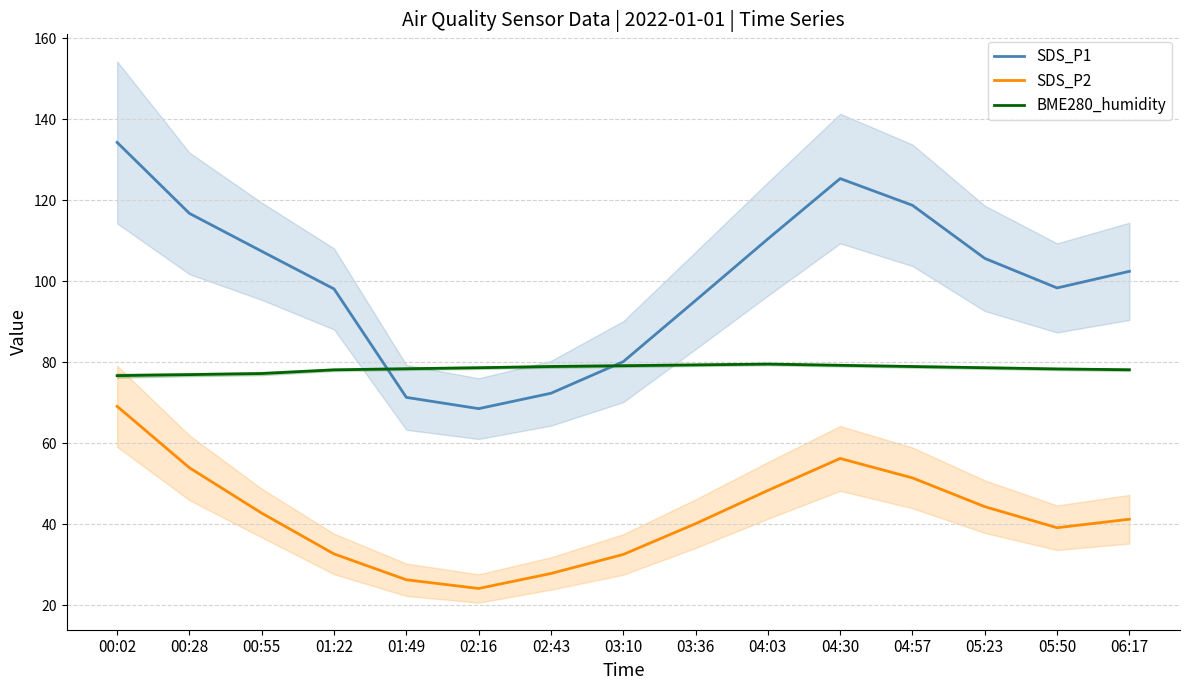

At which category does BME280_humidity reach its first local peak?

04:03